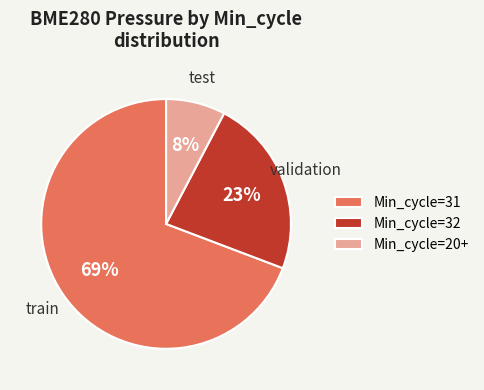

Which slice is the largest?

Min_cycle=31